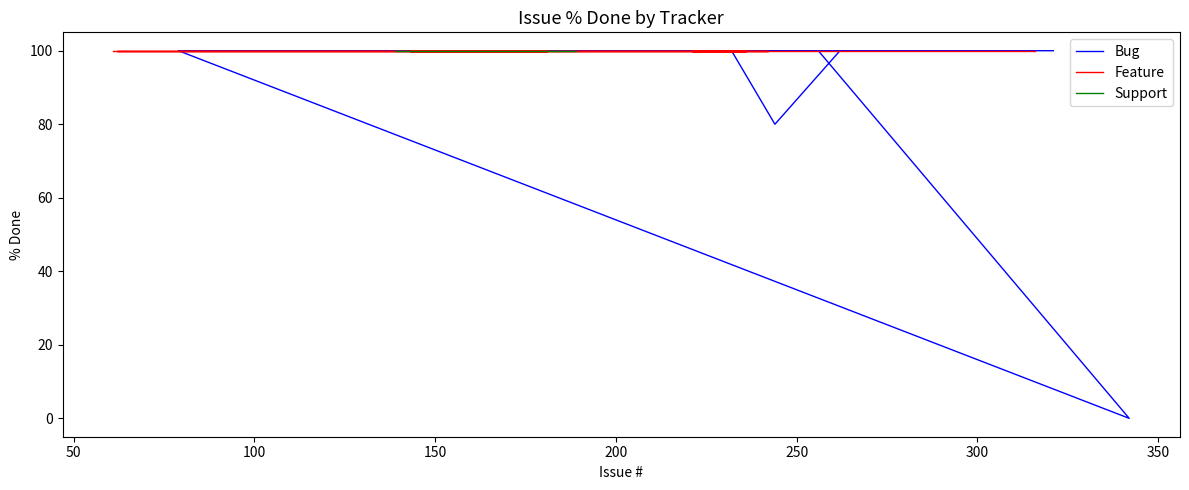

The Bug series shows 51 at 16. True or false?

False